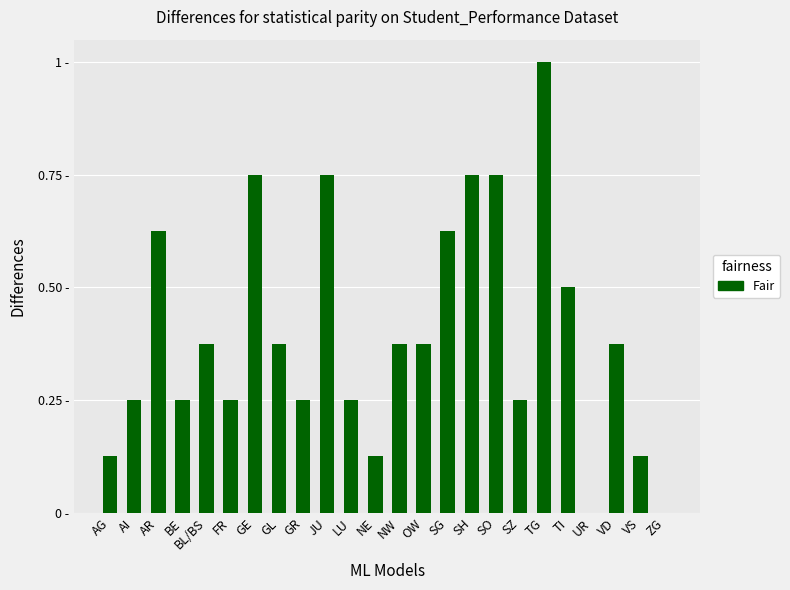

List the labels in order of value, smallest first.

UR, ZG, AG, NE, VS, AI, BE, FR, GR, LU, SZ, BL/BS, GL, NW, OW, VD, TI, AR, SG, GE, JU, SH, SO, TG